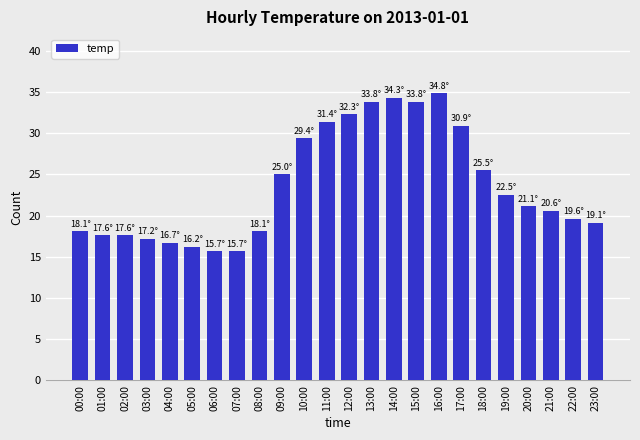

The value at 02:00 is 11.0. True or false?

False